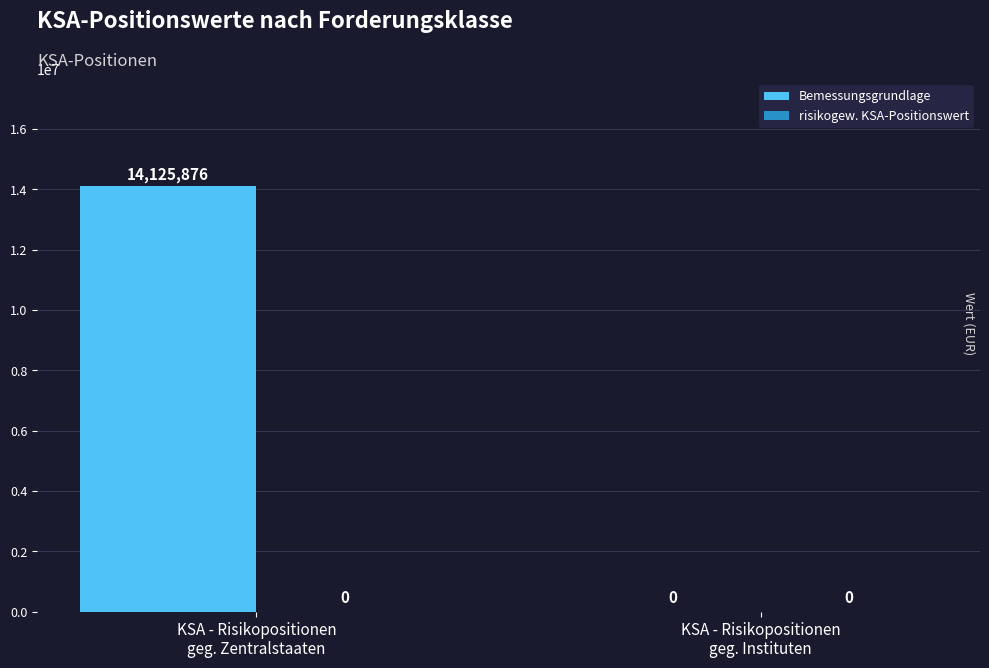

What is the maximum value shown in the chart?

14125876.3